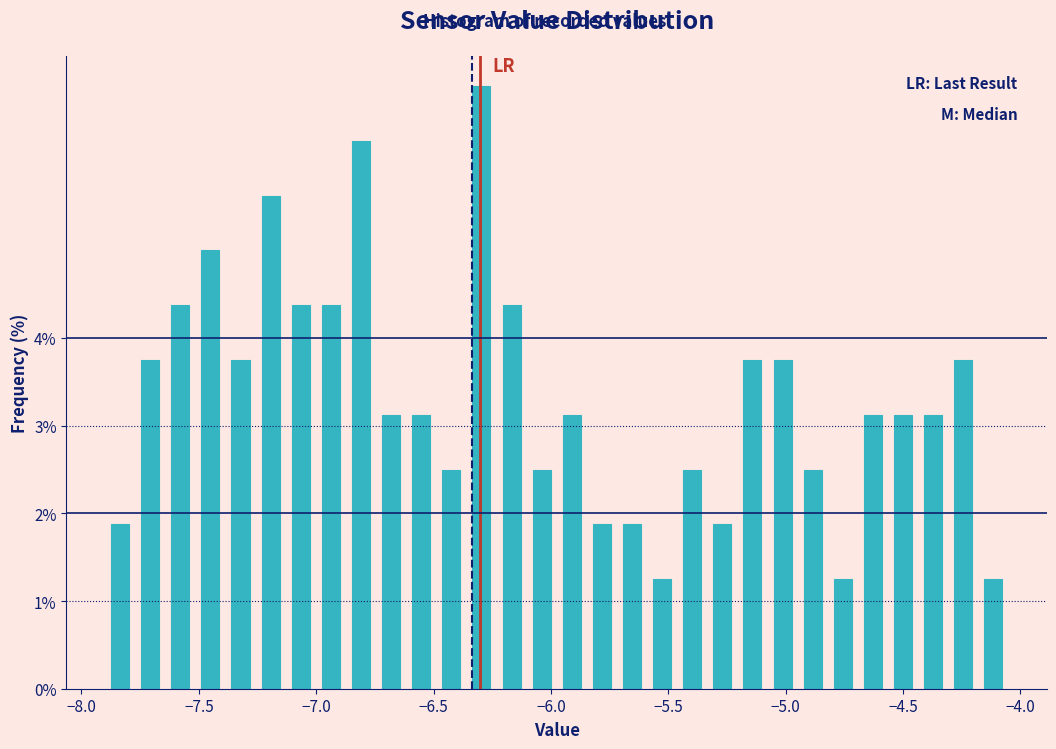

Read against the x-axis, roughly where is the centre of the tallest bar?

-6.30